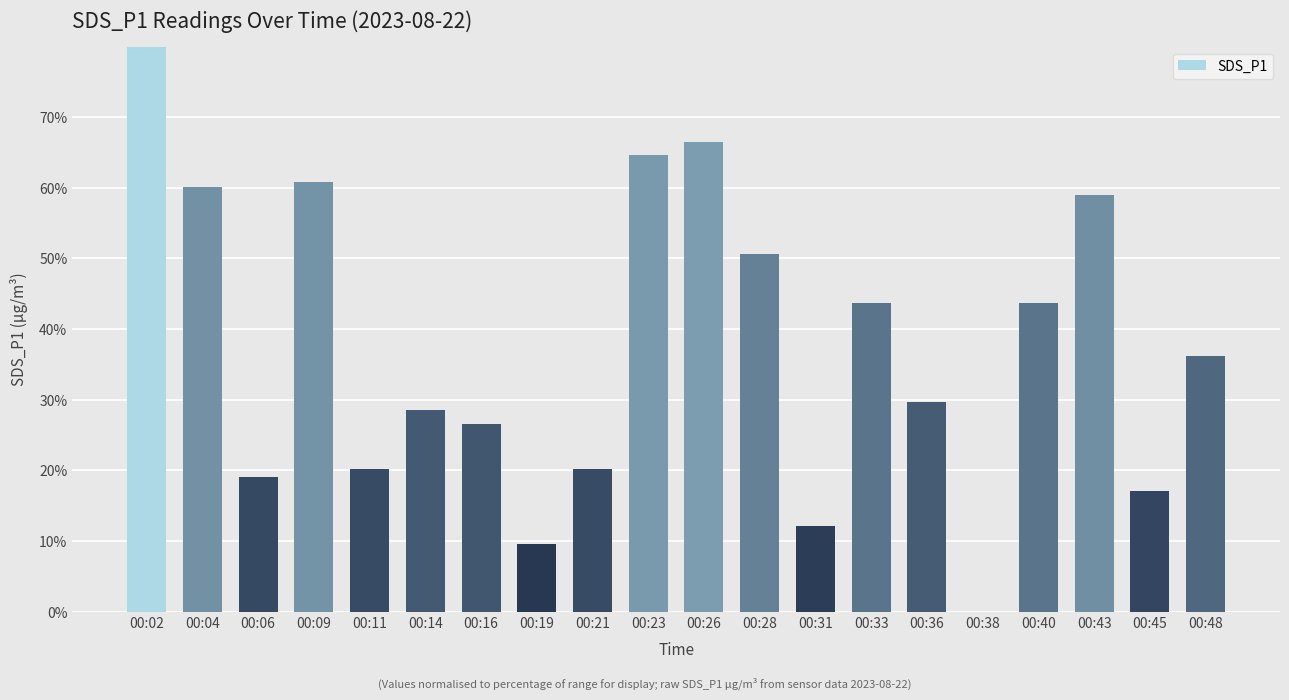

What value does the data have at 00:23?

64.6